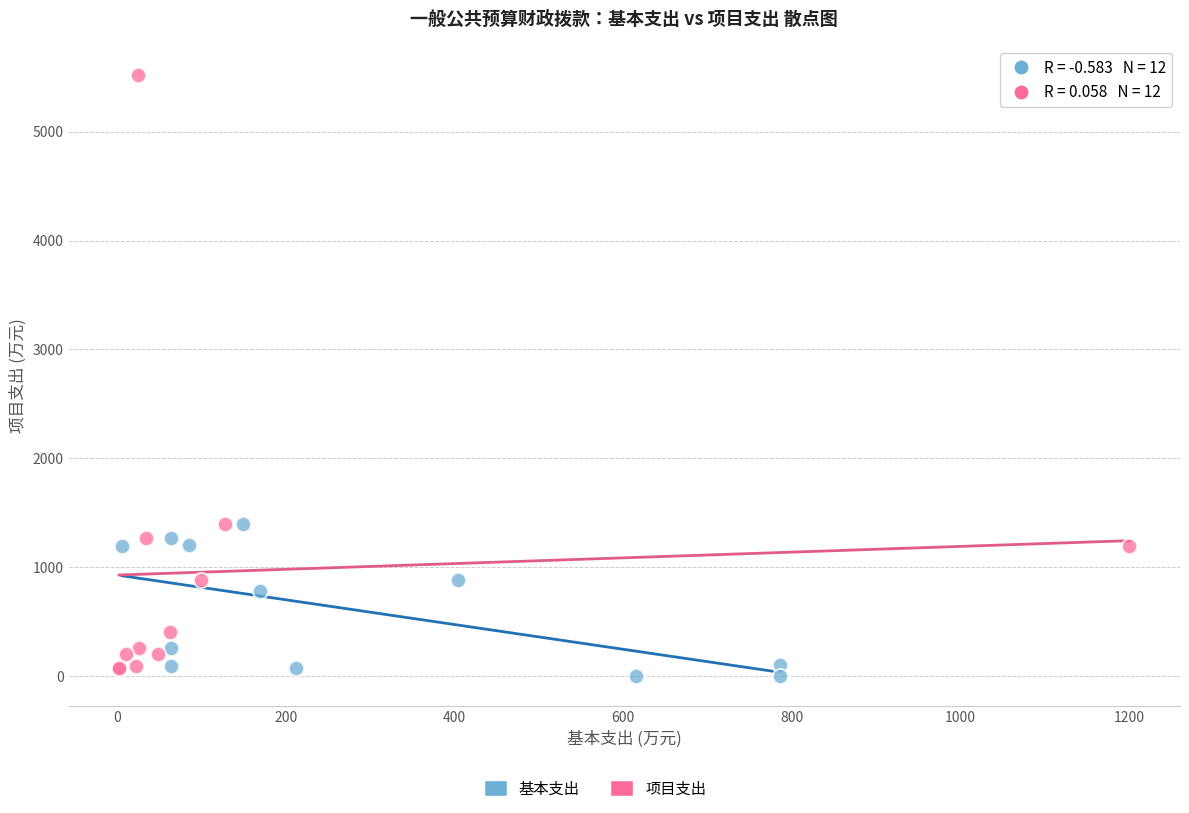

Which series has the largest Y range (max minus min)?

项目支出